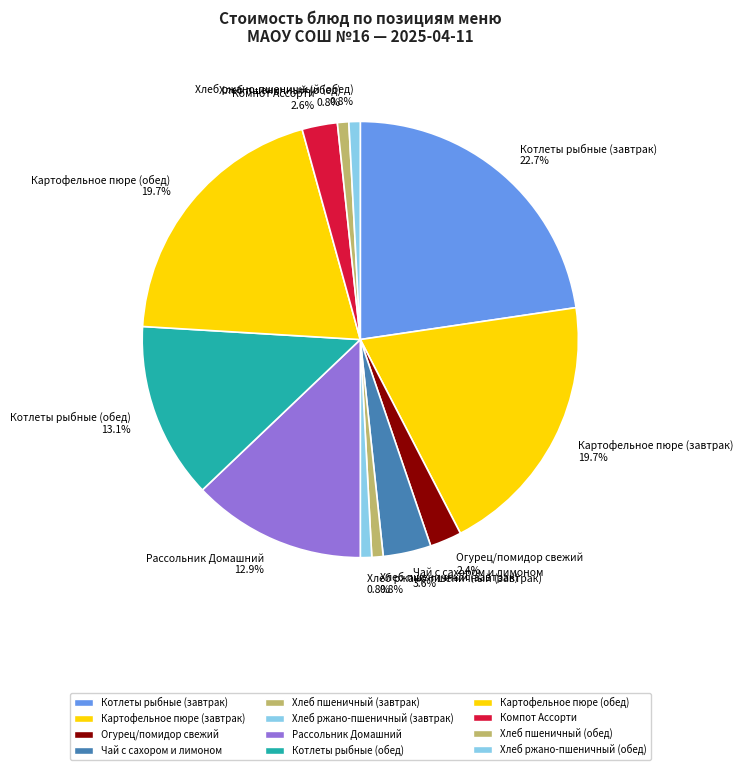

What is the largest slice in the pie chart?

Котлеты рыбные (завтрак)